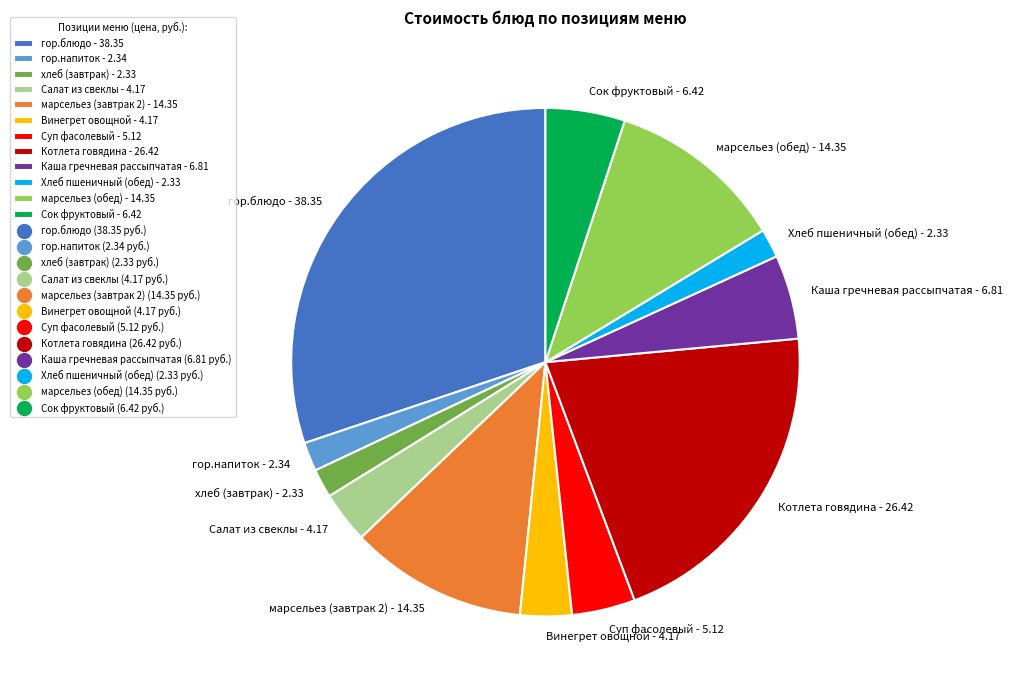

The хлеб (завтрак) slice represents 2% of the pie. True or false?

True